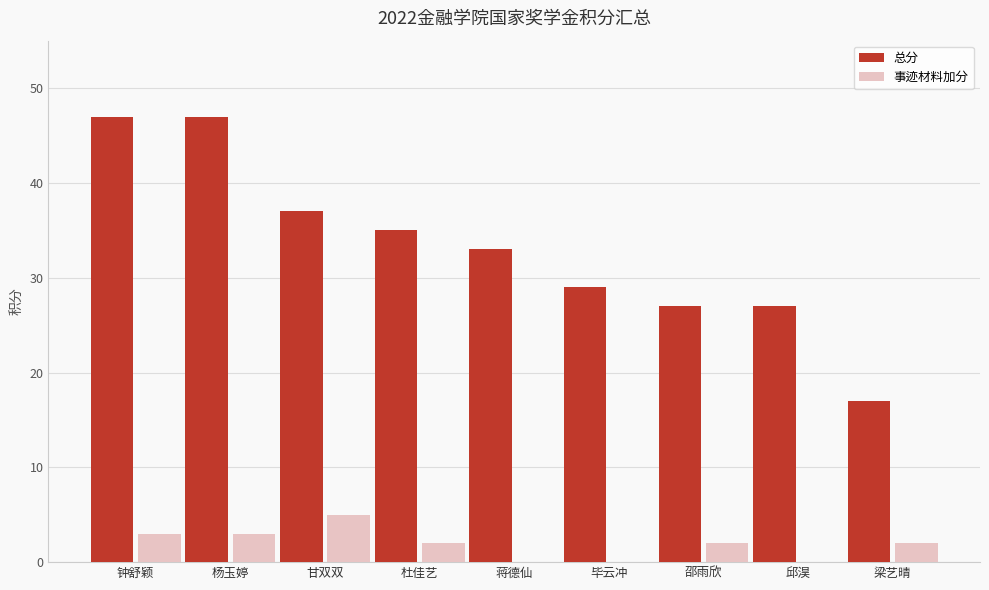

Which series changed the most between 邱淏 and 梁艺晴?

总分